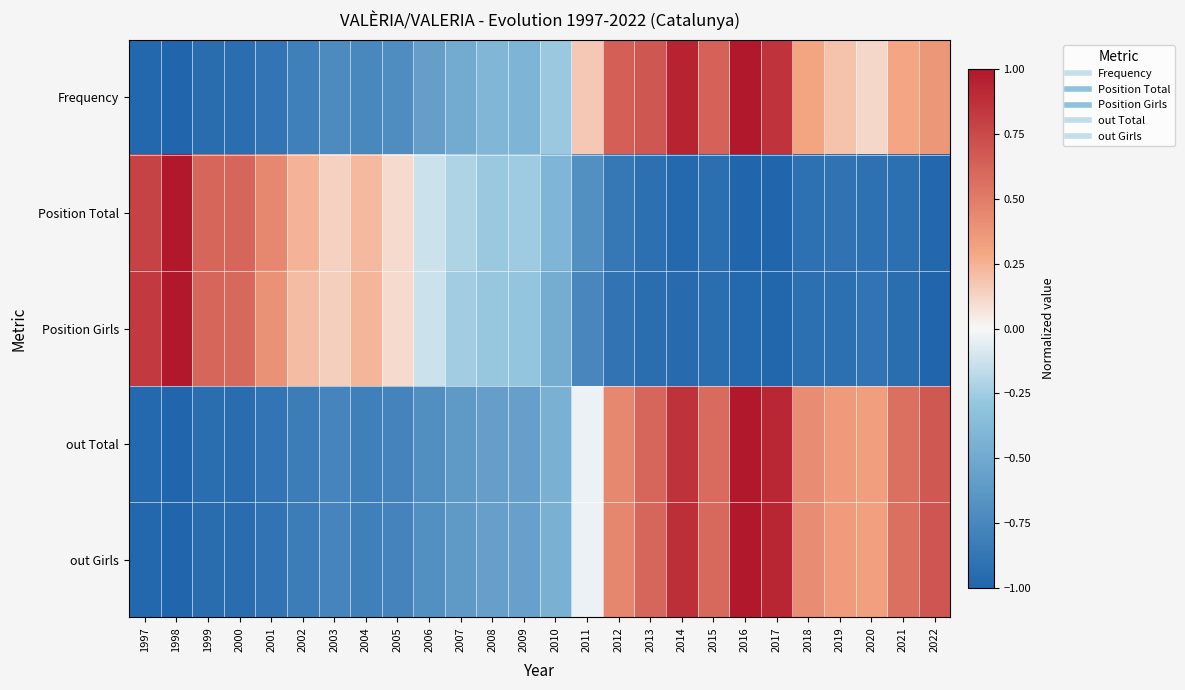

List the series in order of their peak value, lowest first.

Frequency, Position Total, Position Girls, out Total, out Girls